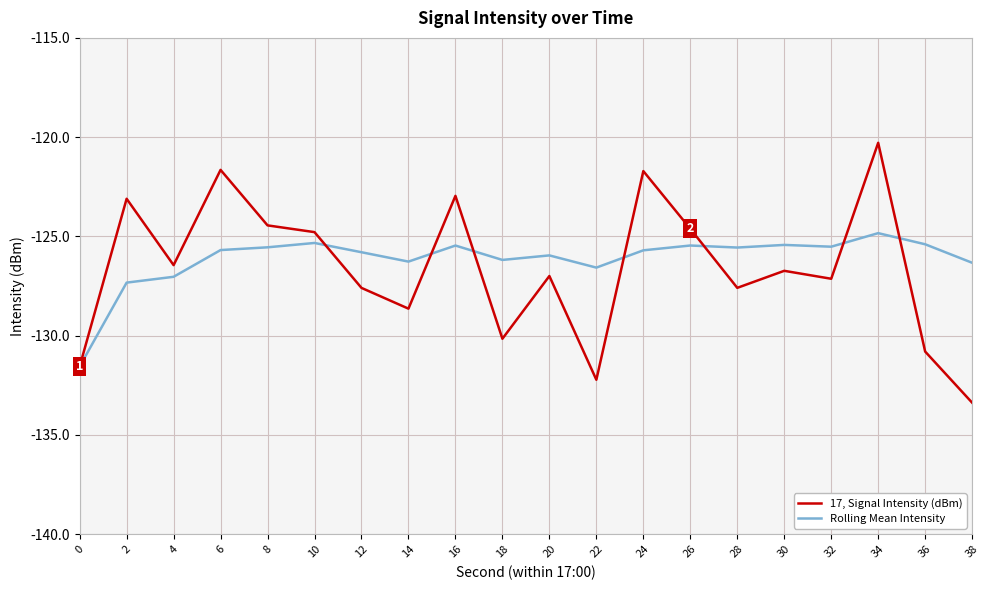

Is this an area chart (filled region under the line)?

No